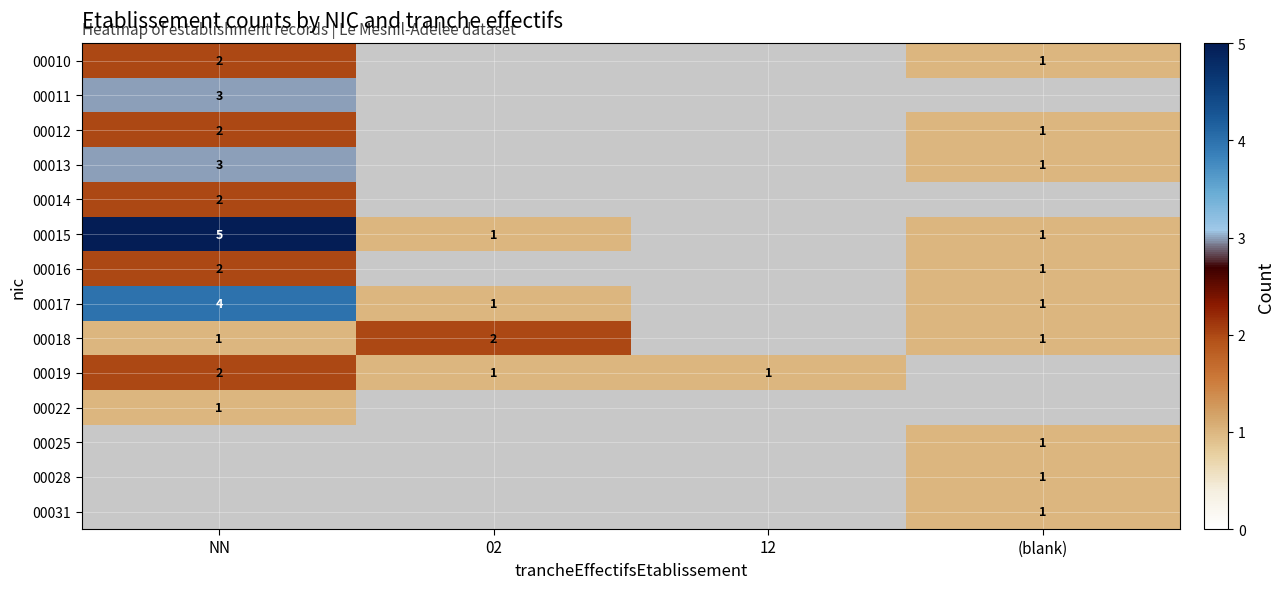

Is the value of 00014 at NN greater than the value of 00015 at (blank)?

Yes